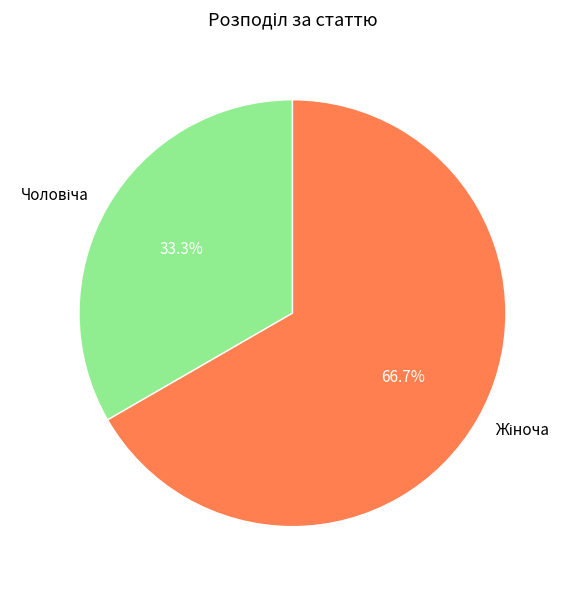

How many segments does this pie chart have?

2